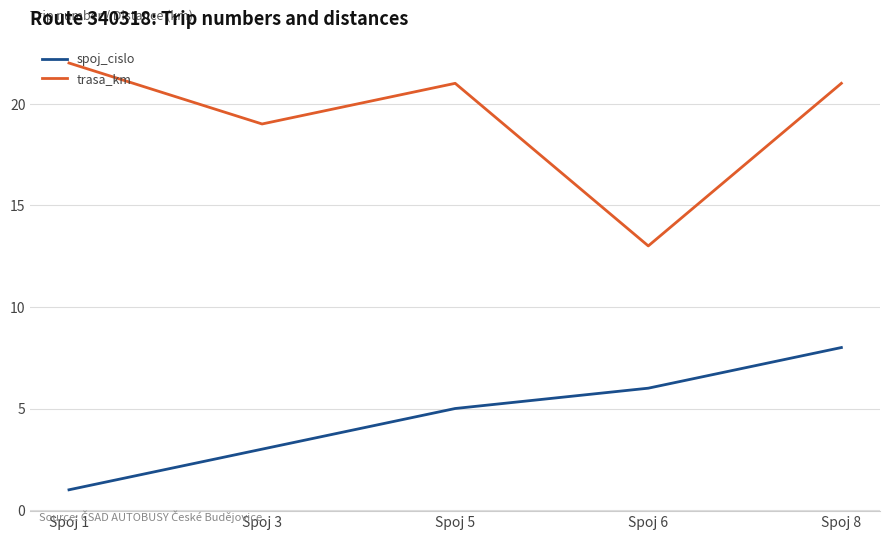

Between Spoj 5 and Spoj 8, which series saw the biggest shift?

spoj_cislo